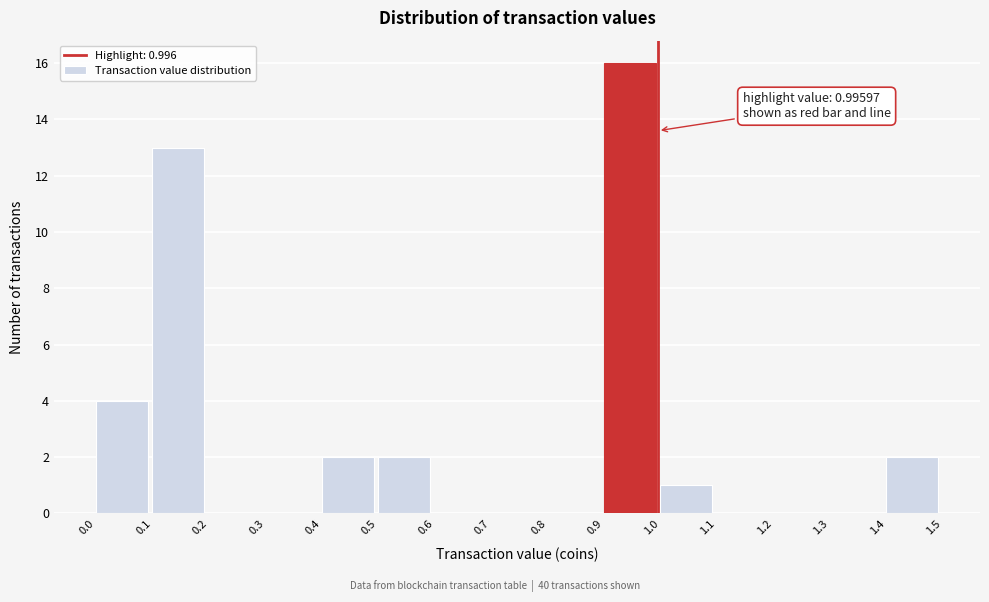

Which range on the x-axis has the tallest bar?

0.9 to 1.0